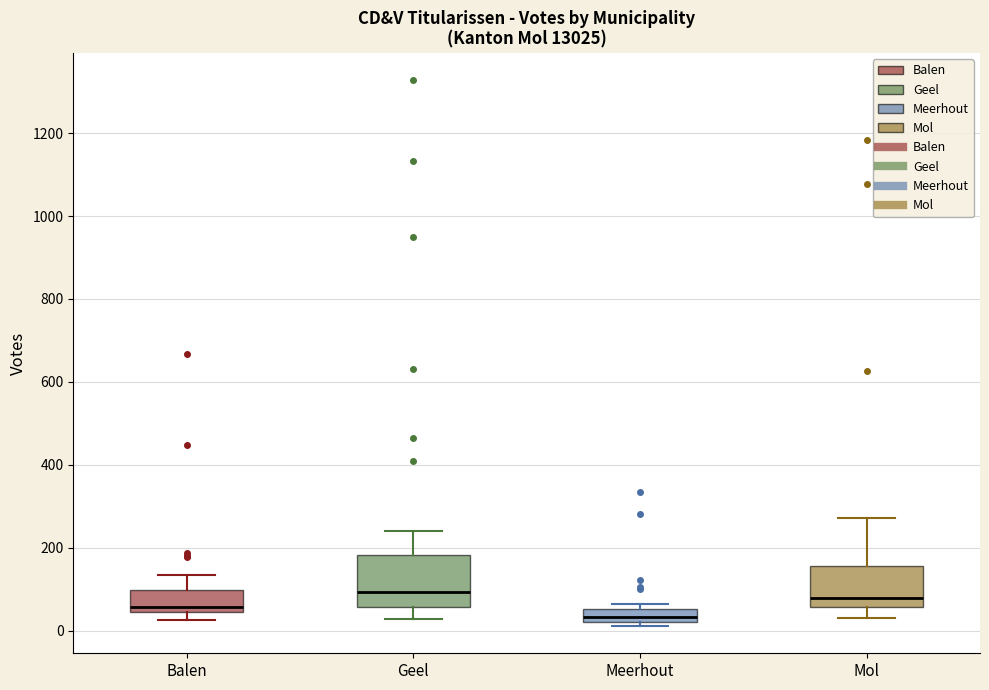

Reading left to right, transcribe this box plot: for each box, give where its median line is, the range the box spans, and where its two whiskers end, as read against the y-axis. The values are not printed on the chart, so give them approximately, as read against the axis.

Balen: median 60, box 40 to 100, whiskers 20 to 140
Geel: median 100, box 60 to 180, whiskers 20 to 240
Meerhout: median 40, box 20 to 60, whiskers 20 (just below the box's lower edge) to 60 (just above the box's upper edge)
Mol: median 80, box 60 to 160, whiskers 40 to 280